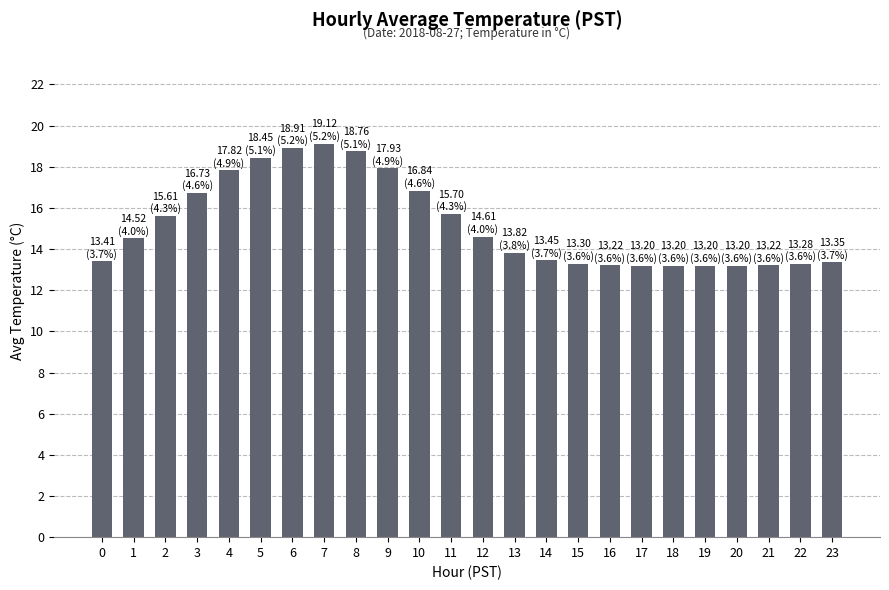

How many values exceed 14?

12